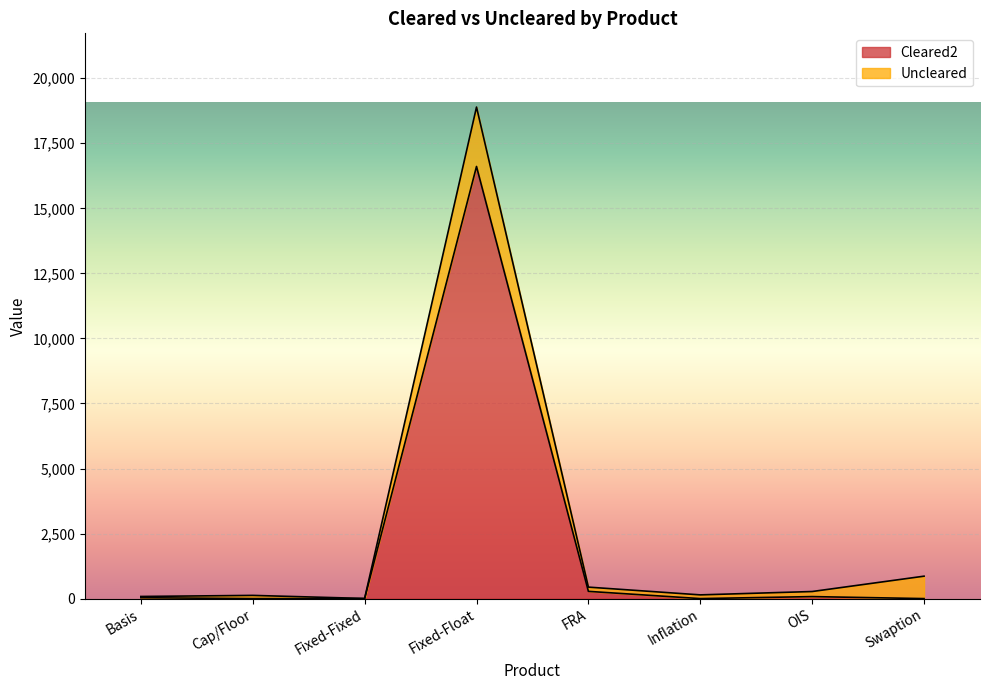

How many data points are less than 34?

4